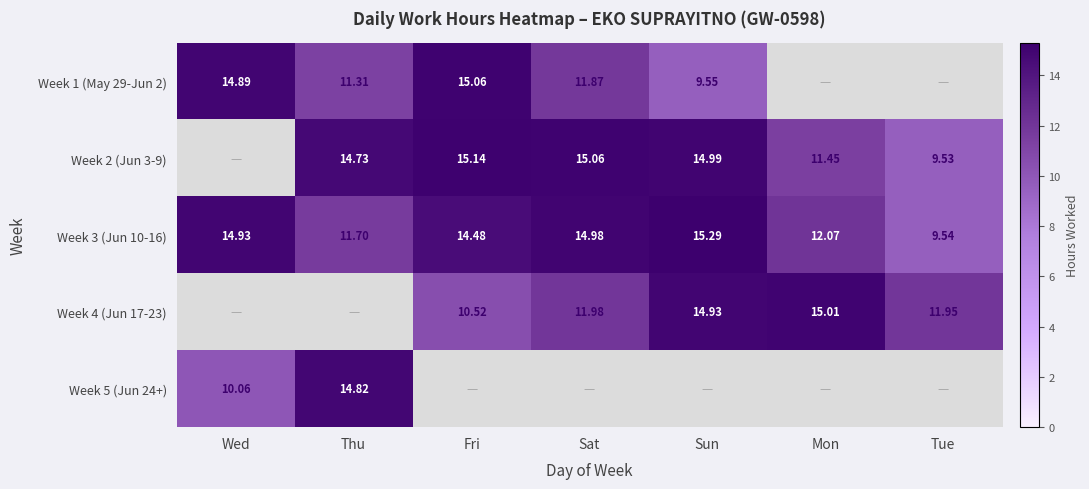

Count the number of data series in this chart.

5